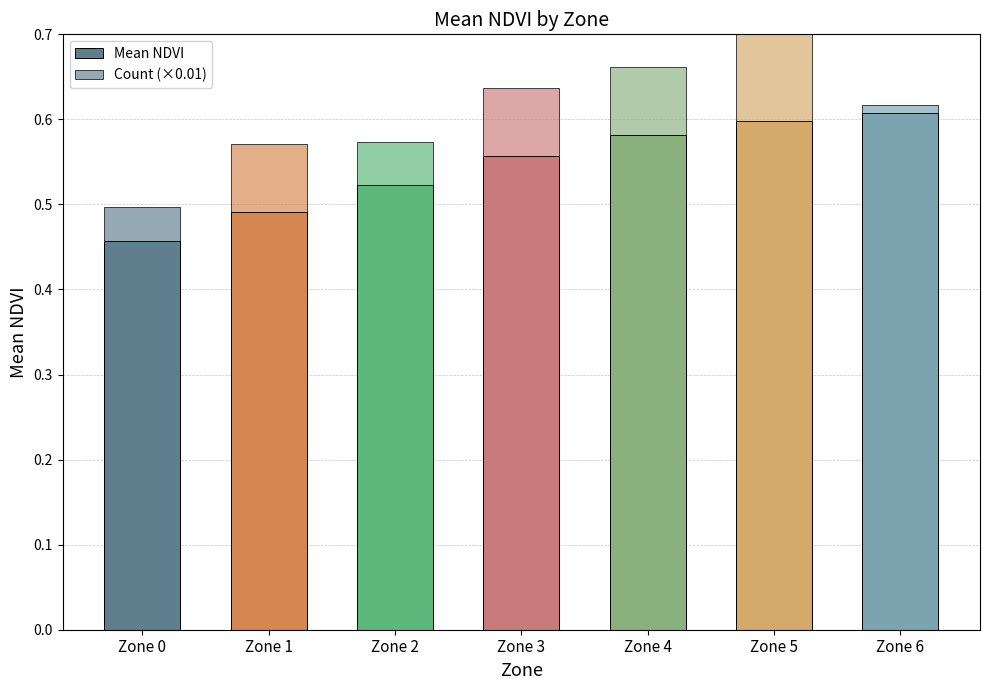

Reading left to right, transcribe all the data shown in this chart.

Mean NDVI: Zone 0=0.5	Zone 1=0.5	Zone 2=0.5	Zone 3=0.6	Zone 4=0.6	Zone 5=0.6	Zone 6=0.6
Count (×0.01): Zone 0=0.0	Zone 1=0.1	Zone 2=0.1	Zone 3=0.1	Zone 4=0.1	Zone 5=0.1	Zone 6=0.0